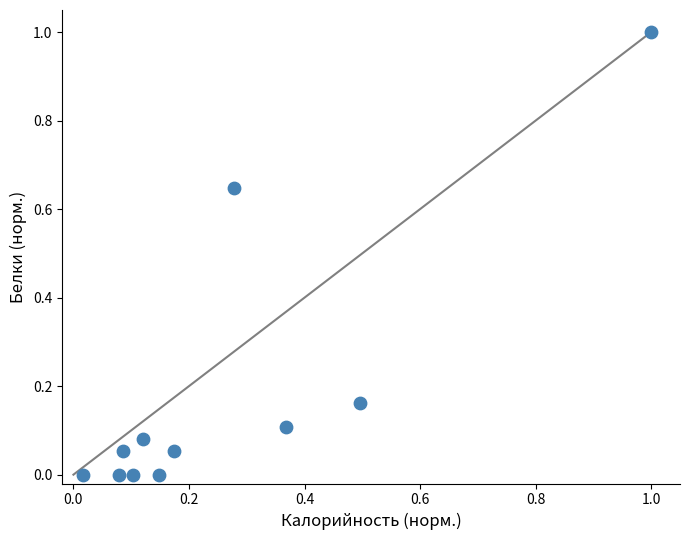

What is the range of X values (max minus min)?

1.0